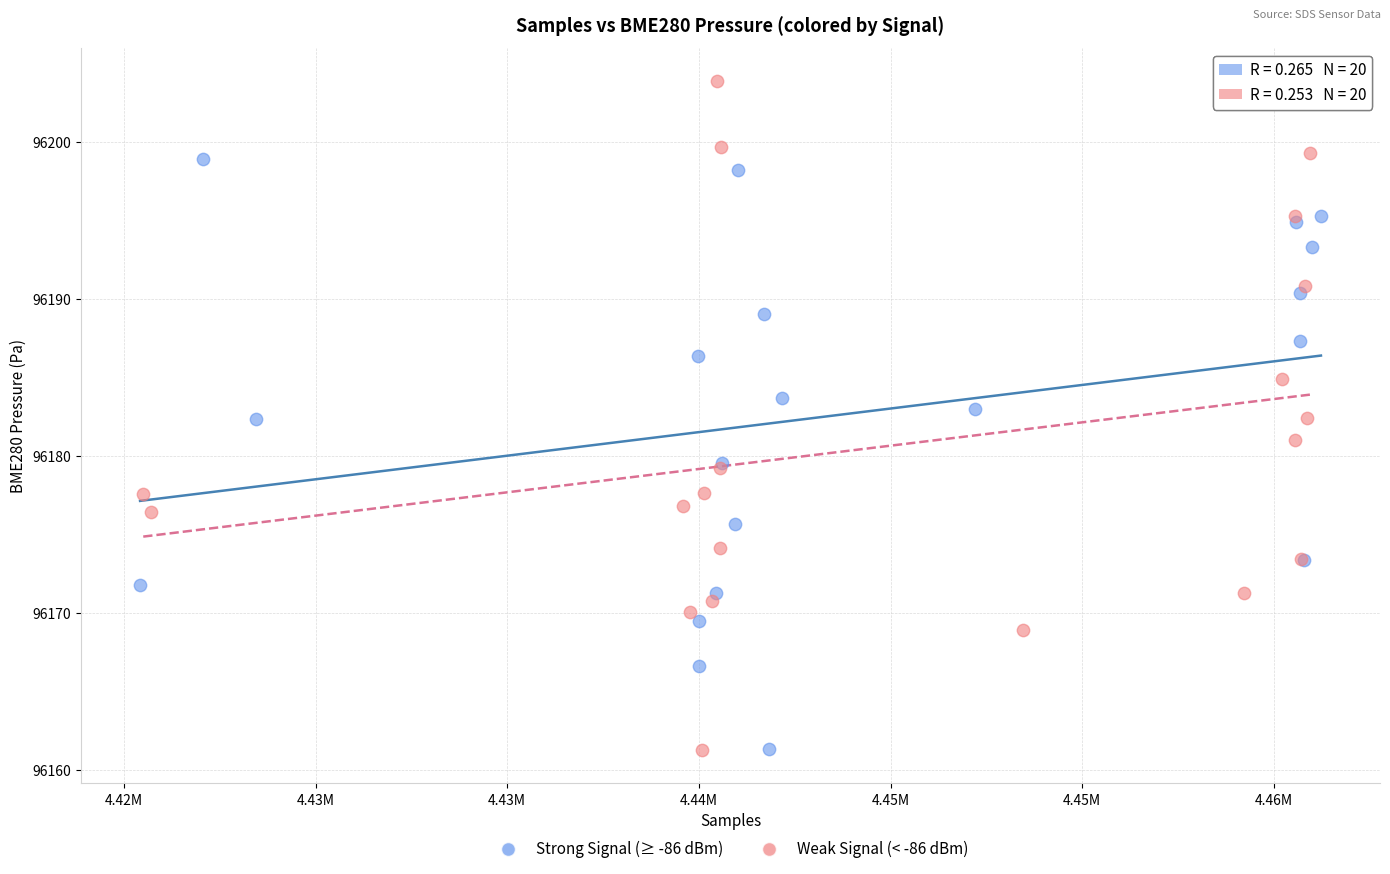

Which series has the largest Y range (max minus min)?

Weak Signal (< -86 dBm)